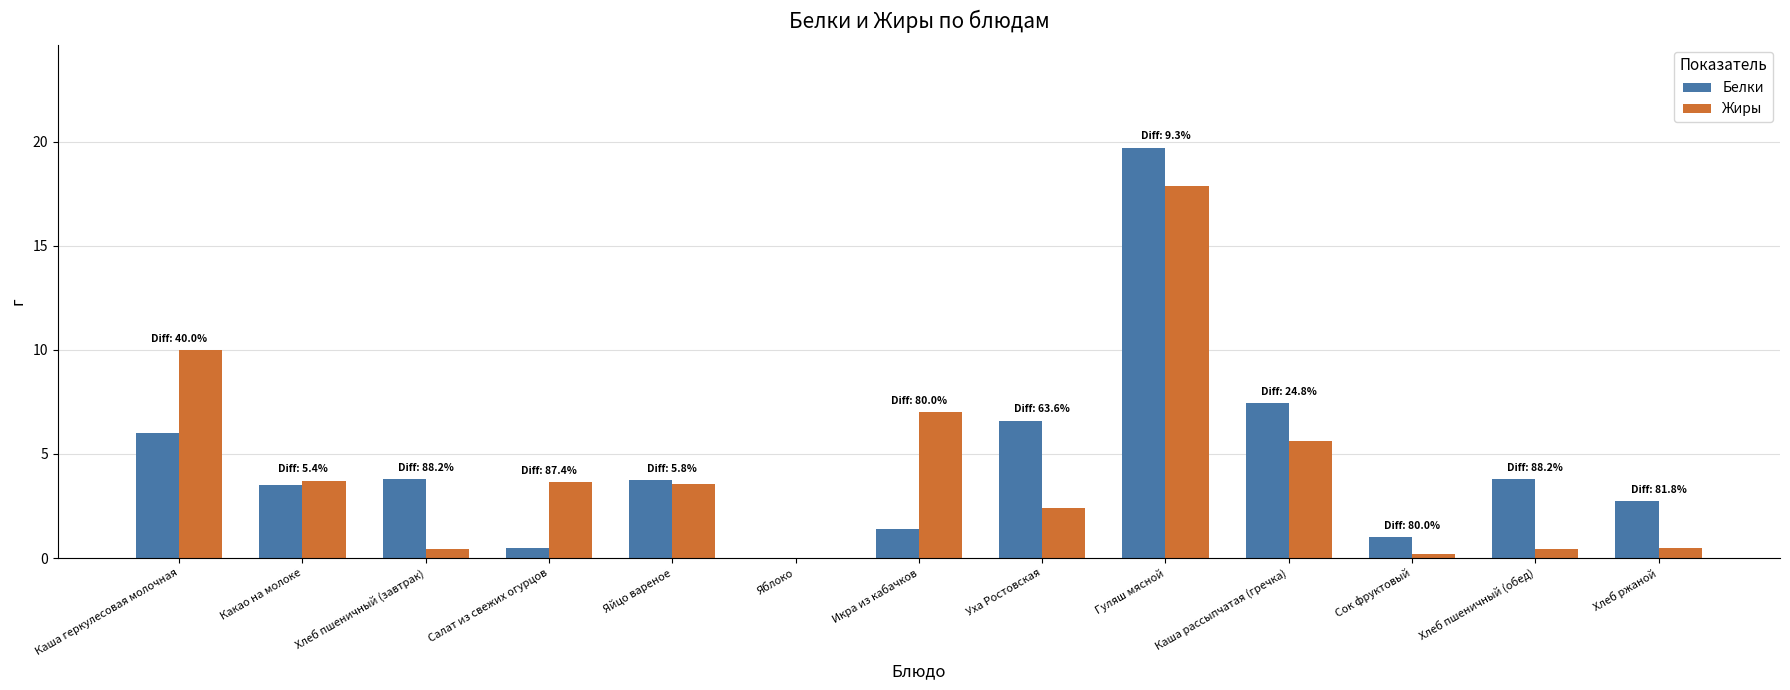

Where does the Белки series first go above 3?

Каша геркулесовая молочная